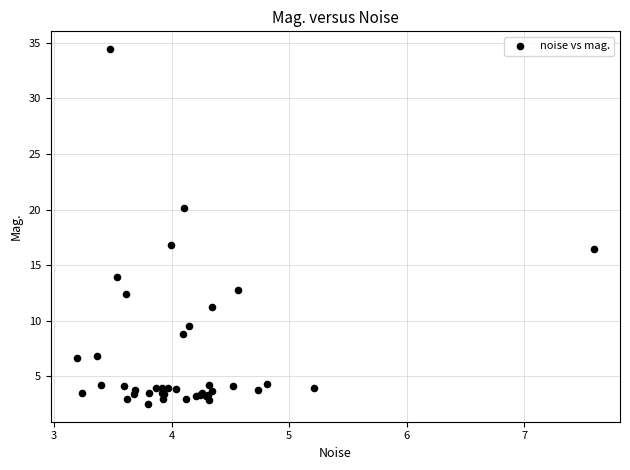

What Y value in the scatter plot is closest to 18?

16.9